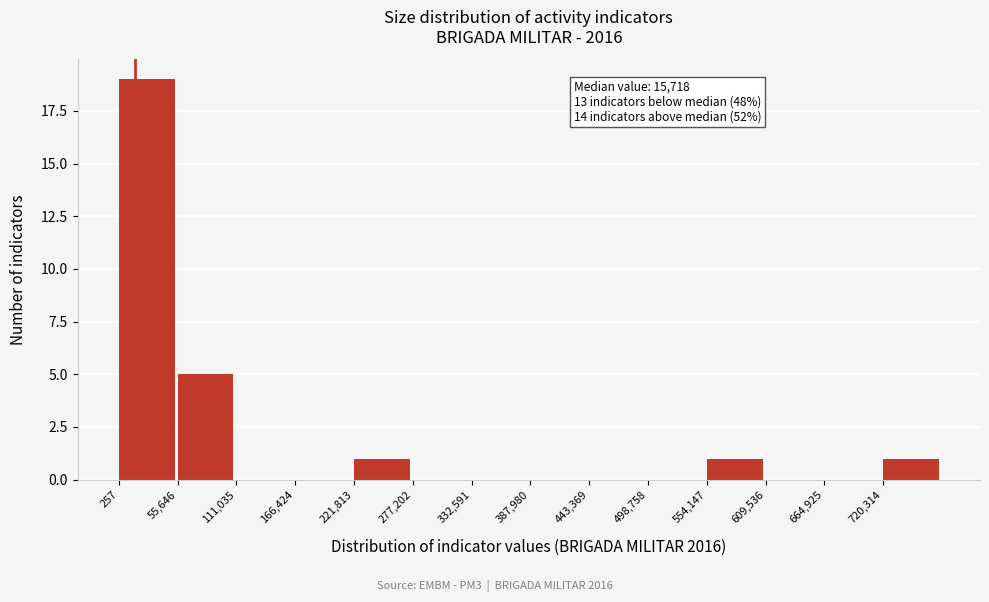

Over which range of the x-axis is the bar tallest?

0 to 60000